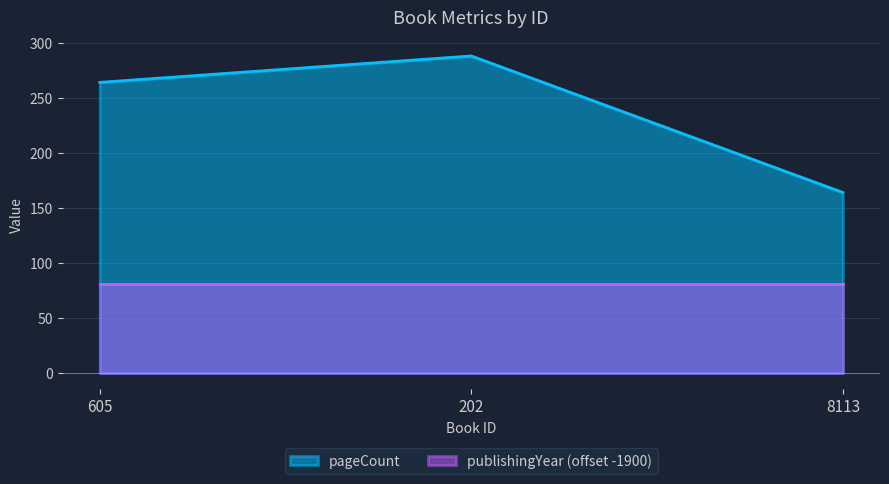

At which label is the value closest to 226?

605